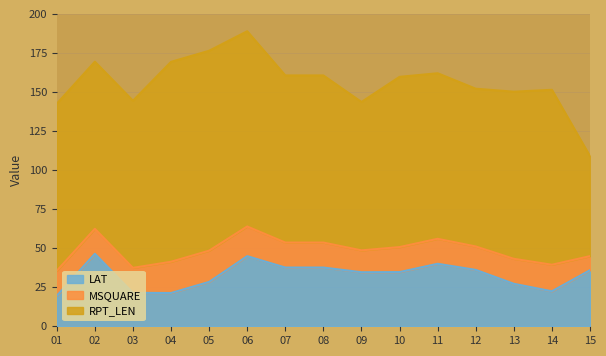

What is the average value of the LAT series?

32.5